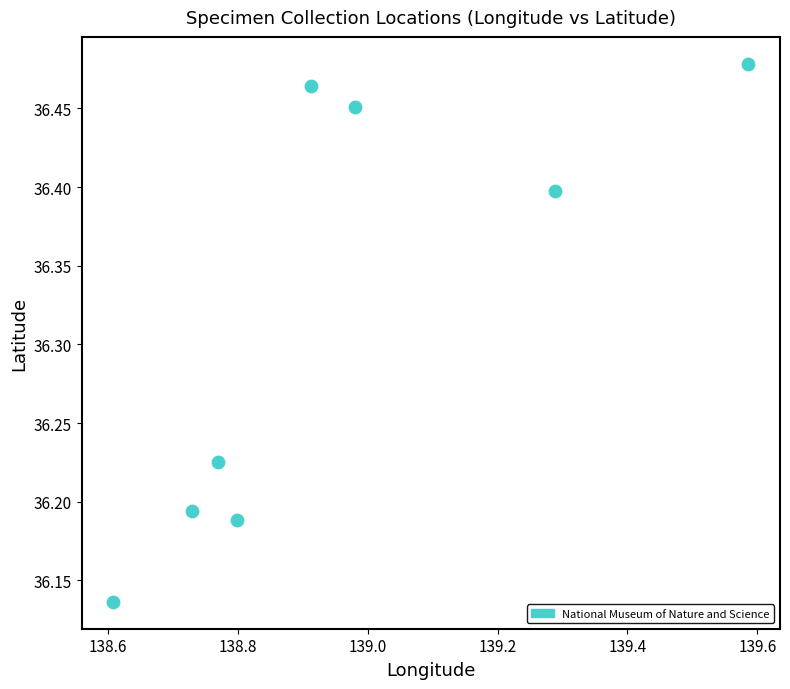

What is the range of Y values (max minus min)?

0.3